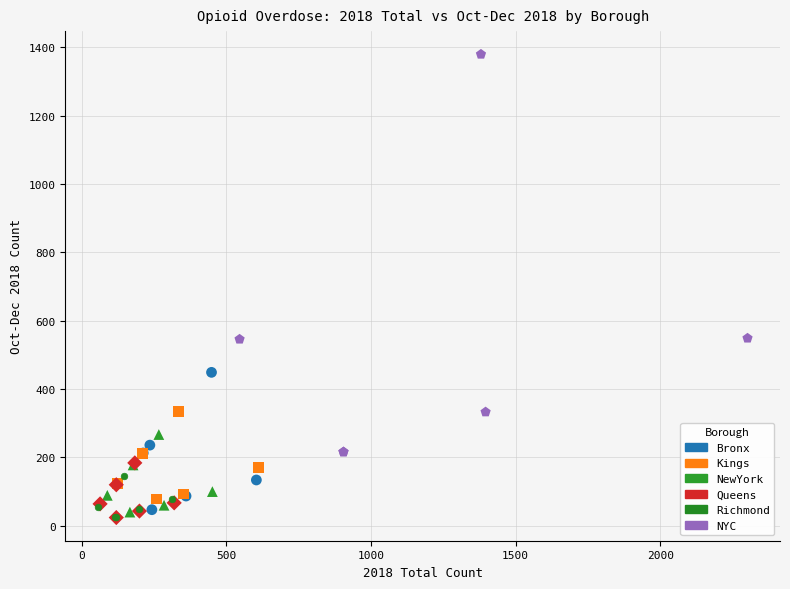

Which series has the largest Y range (max minus min)?

NYC